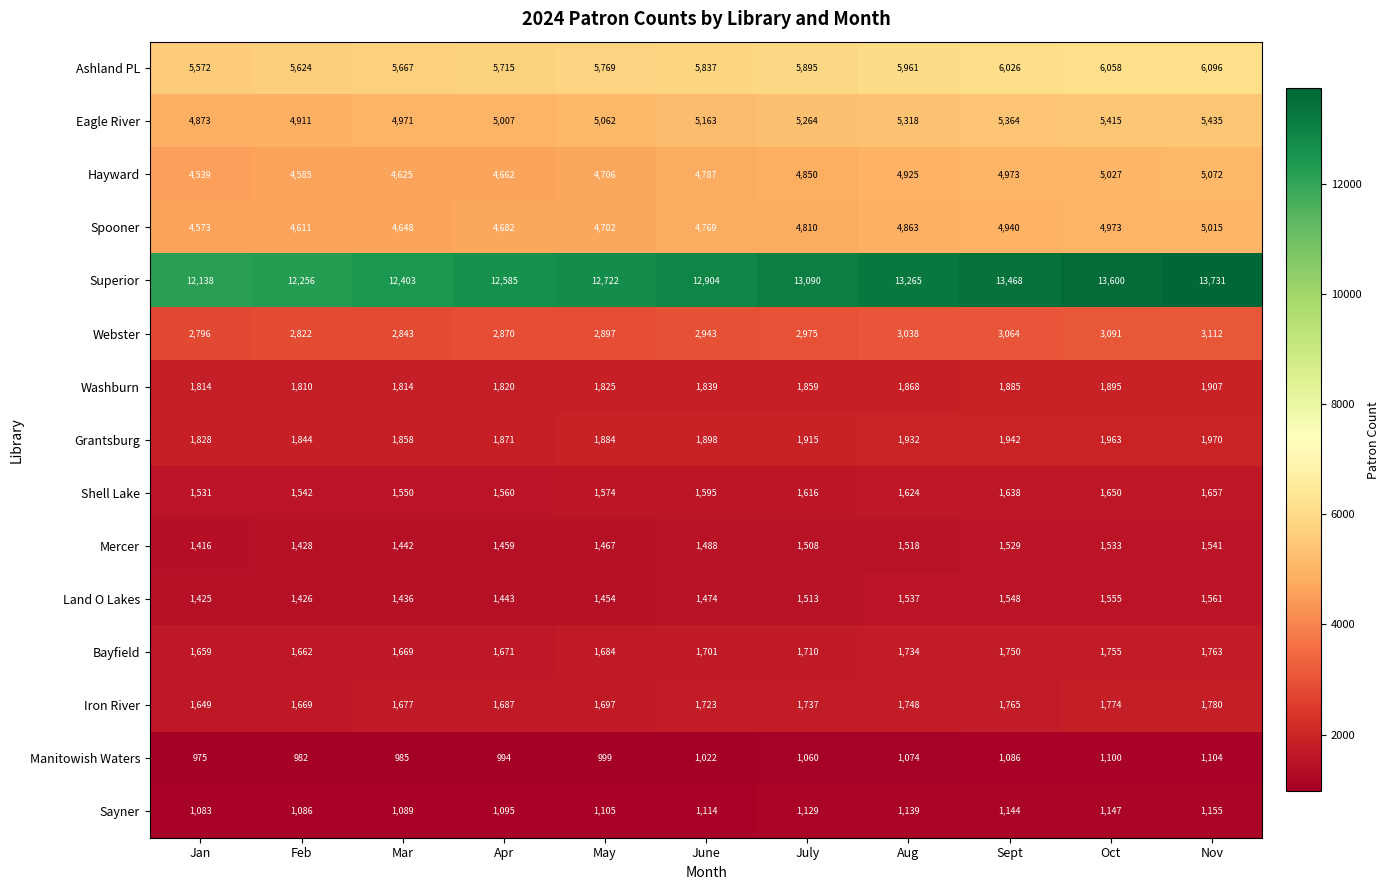

What is the maximum value for Grantsburg?

1970